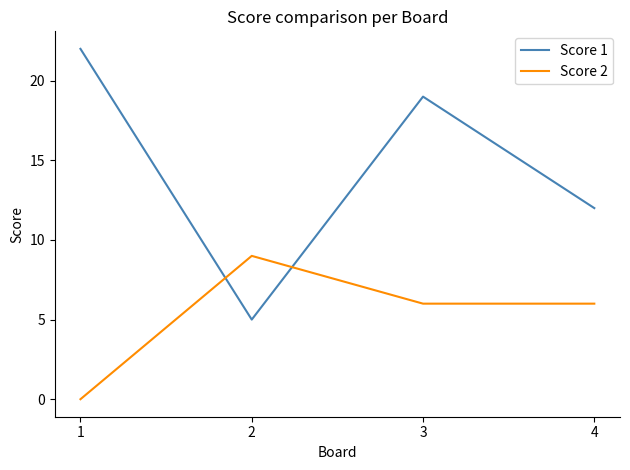

Which series has the largest range (max minus min)?

Score 1